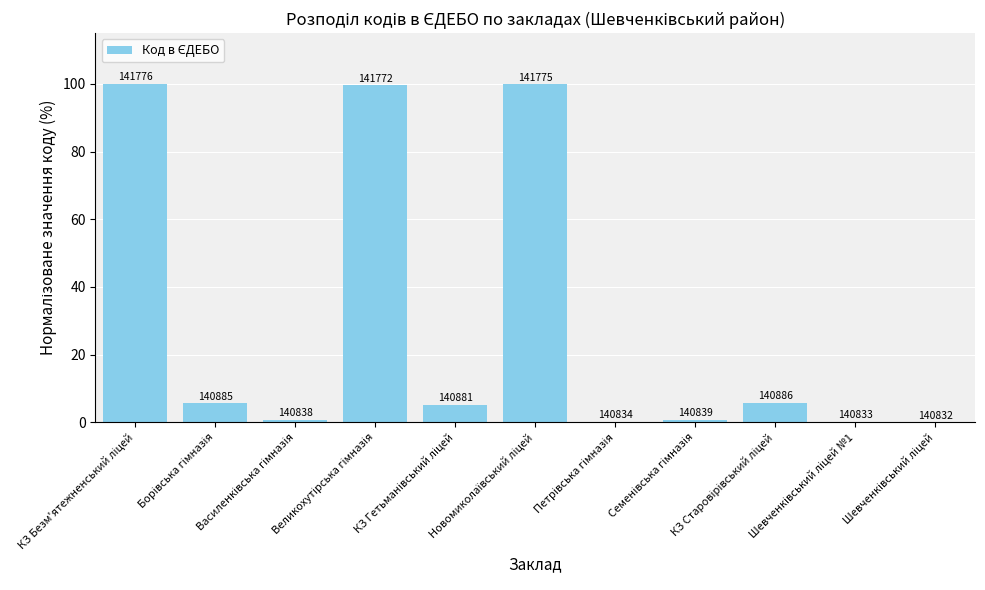

Read the value at Шевченківський ліцей №1.

0.1